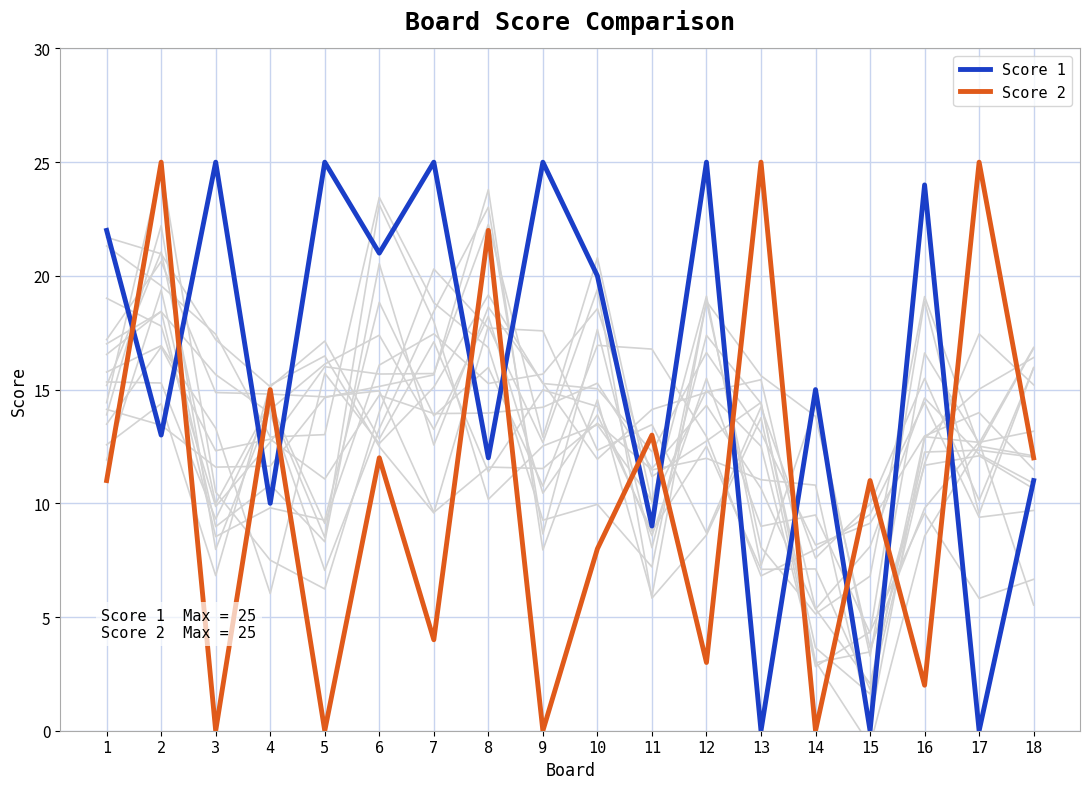

True or false: Score 1 has more than 2 interior local peaks.

True